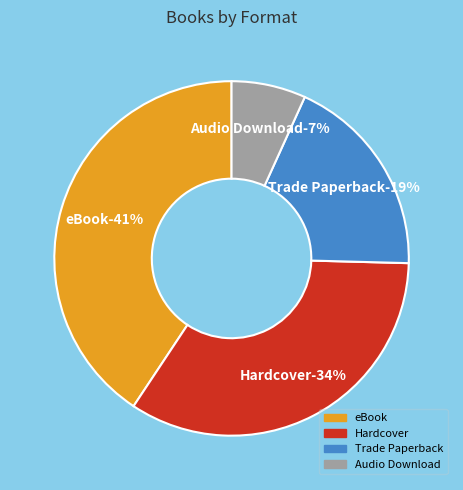

What is the total percentage of eBook and Audio Download?

47.5%